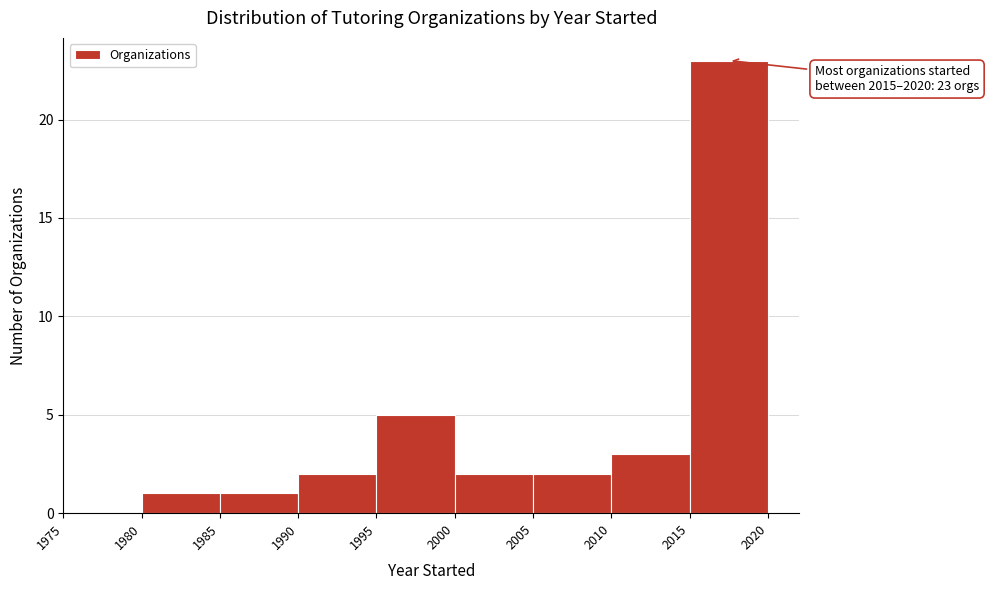

Over which range of the x-axis is the bar tallest?

2015 to 2020